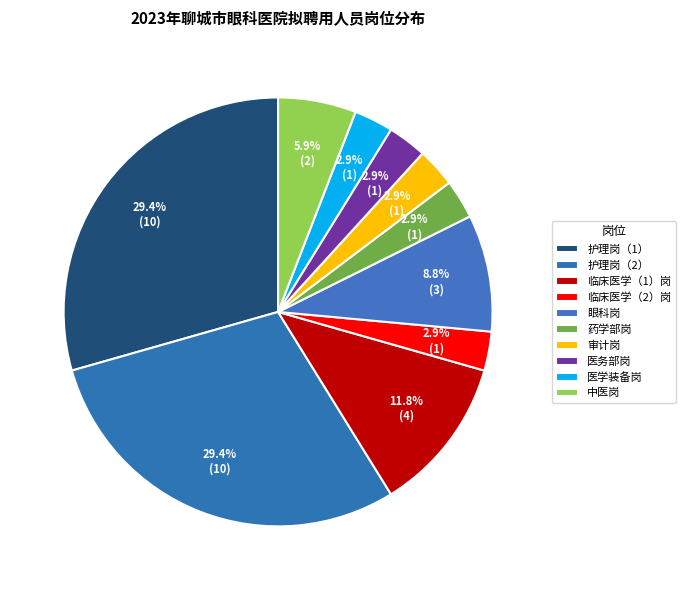

Approximately how many times larger is the value at 药学部岗 compared to 临床医学（1）岗?

0.2